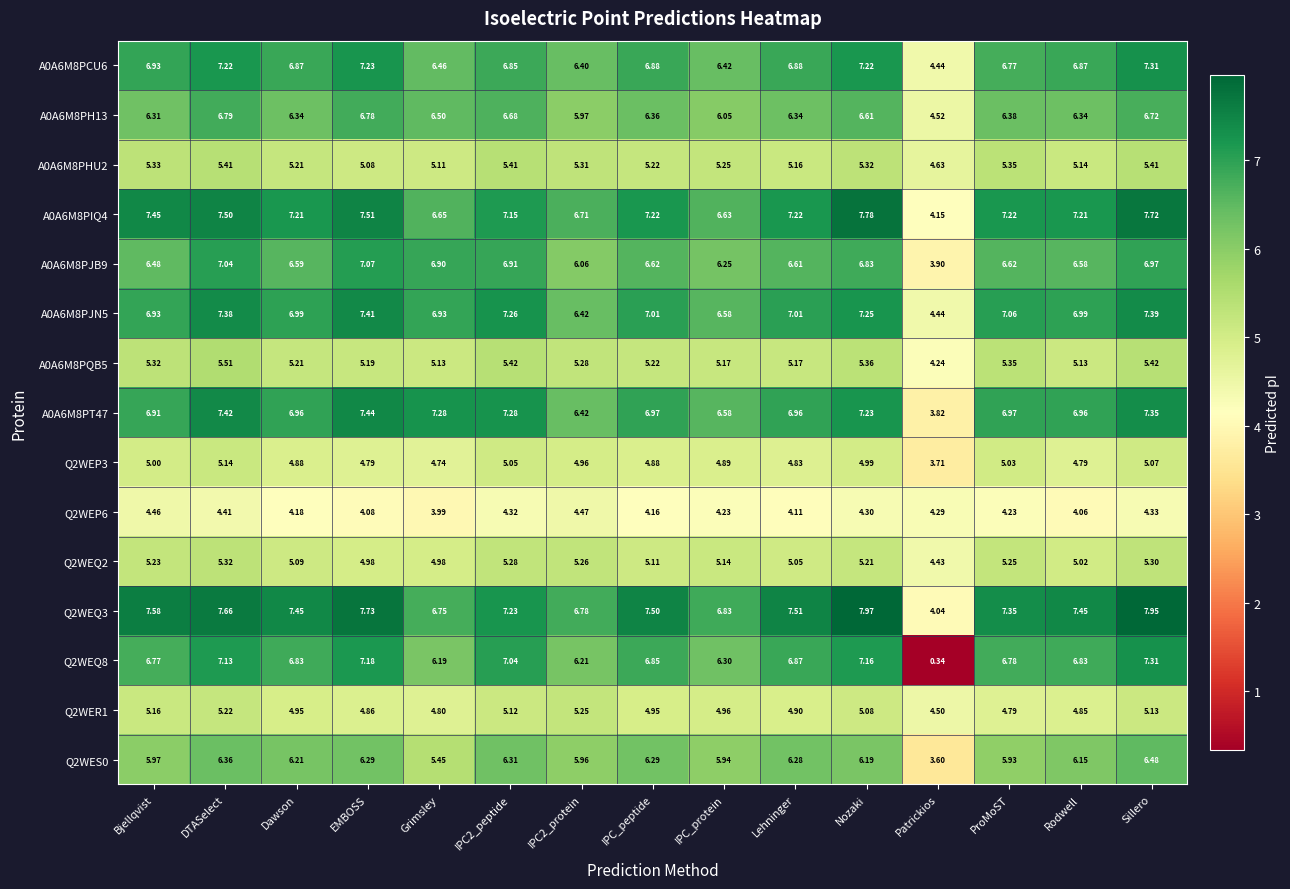

Which category has the lowest value across all series?

Patrickios